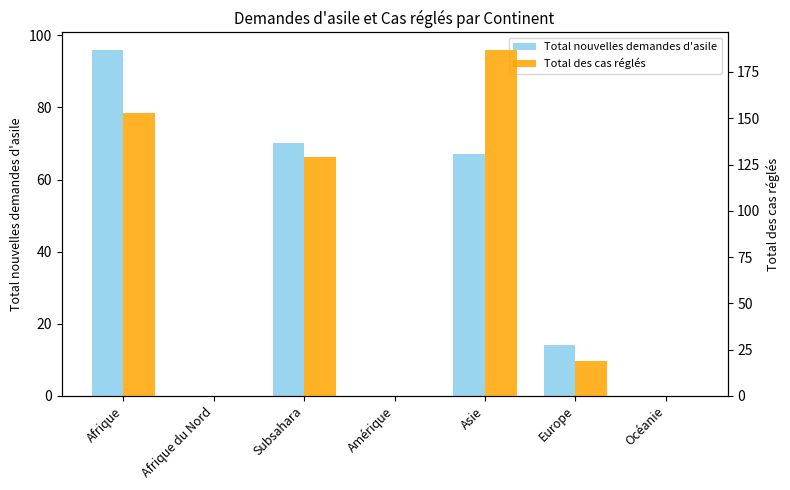

How many values in the Total des cas réglés series are below 19?

3